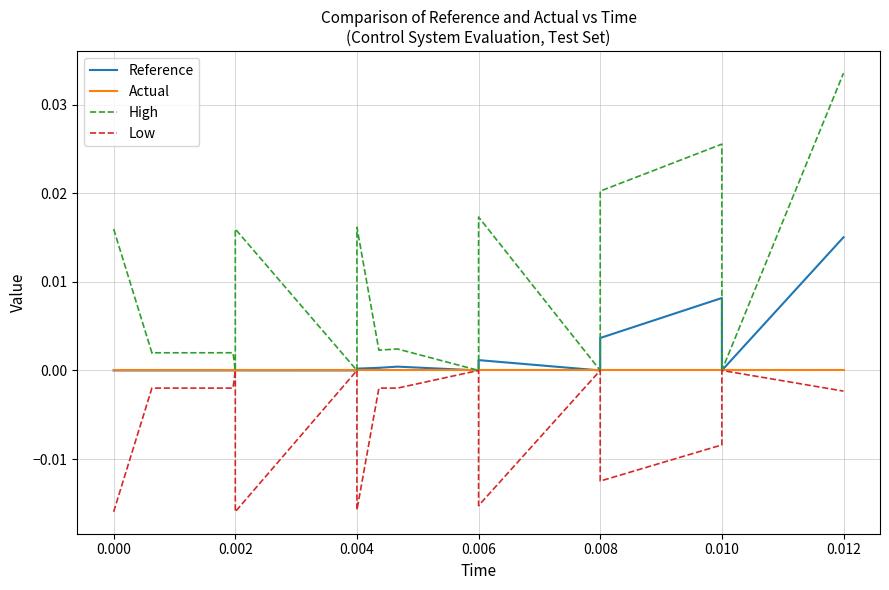

What is the sum of all Low values?

-0.1